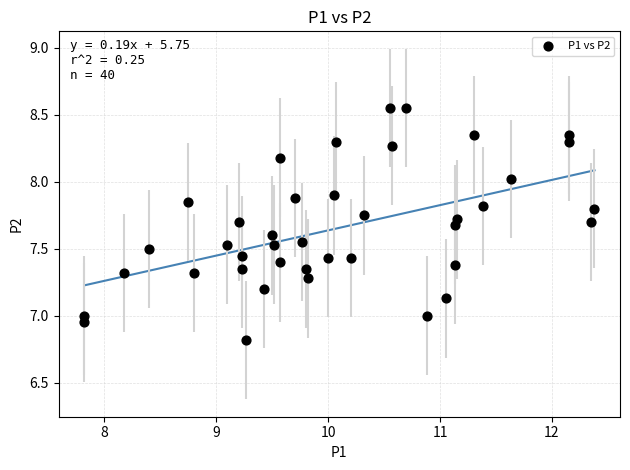

What is the range of X values (max minus min)?

4.6